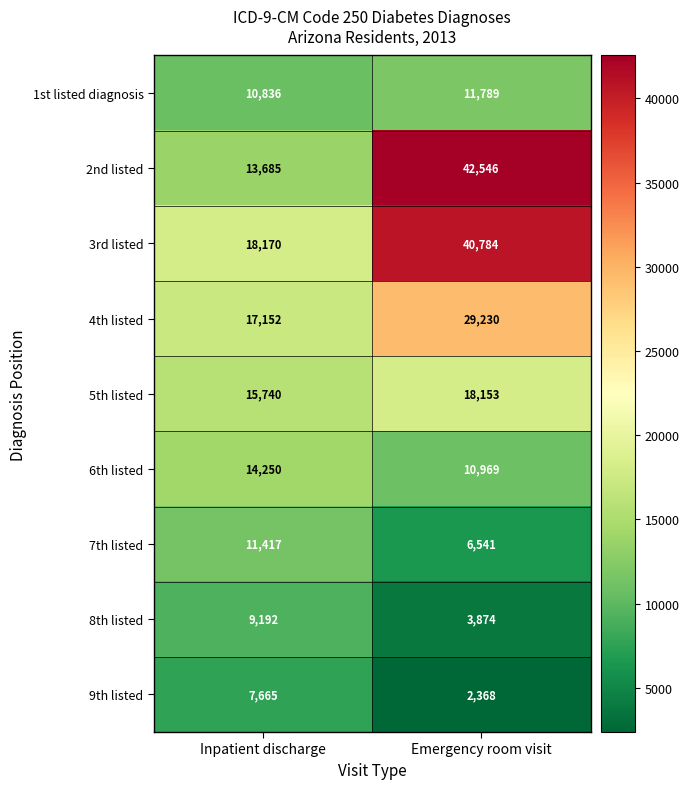

Which series has the widest spread of values?

2nd listed